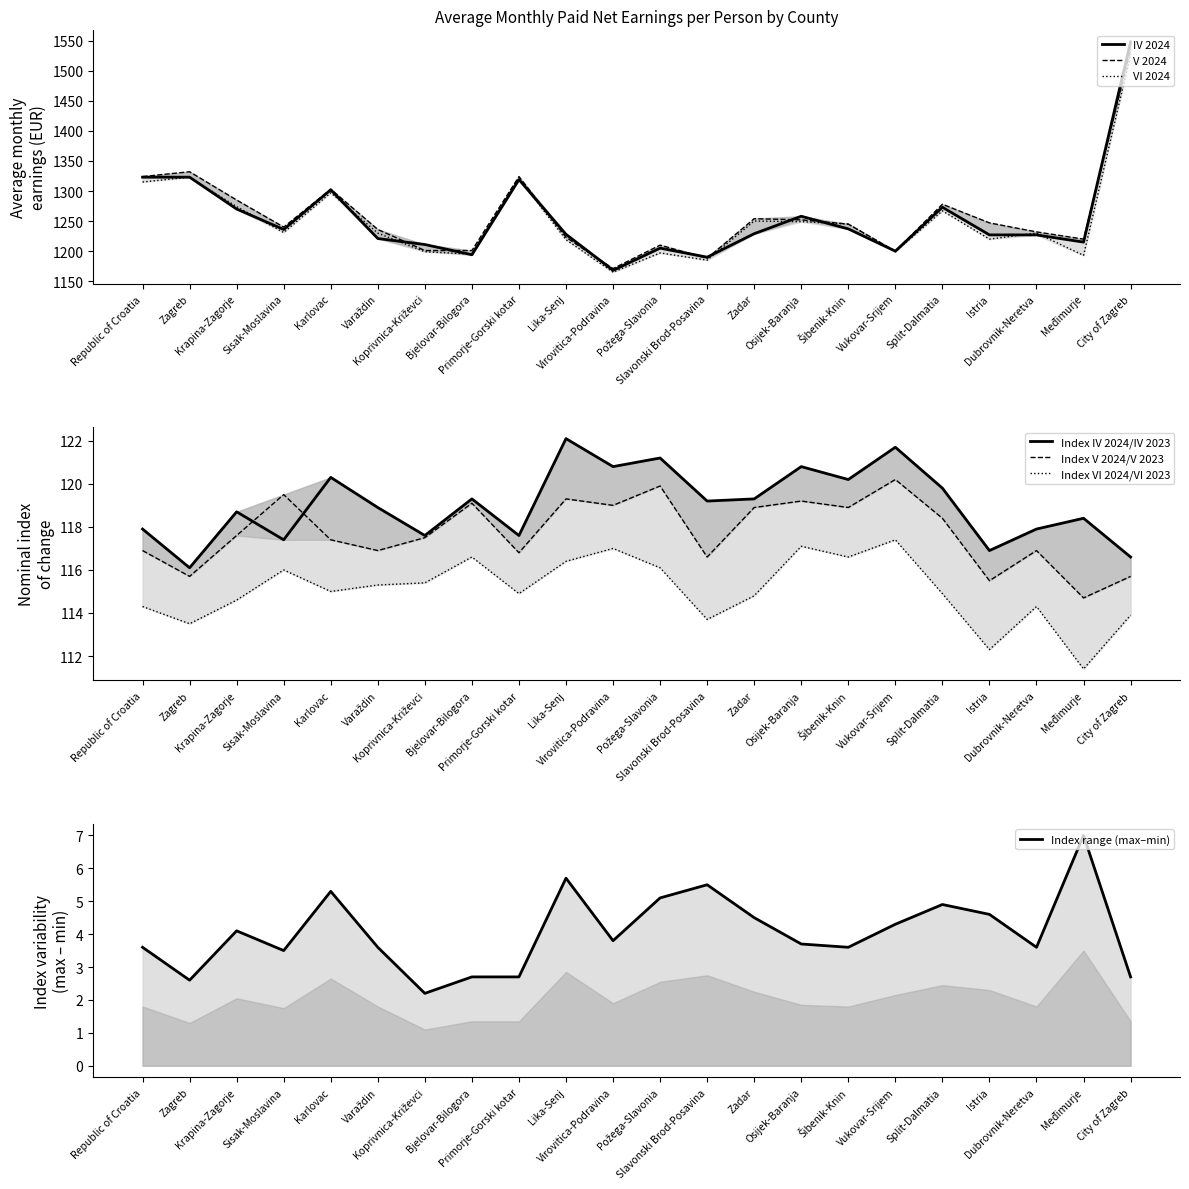

List the series in order of their peak value, highest first.

IV 2024, V 2024, VI 2024